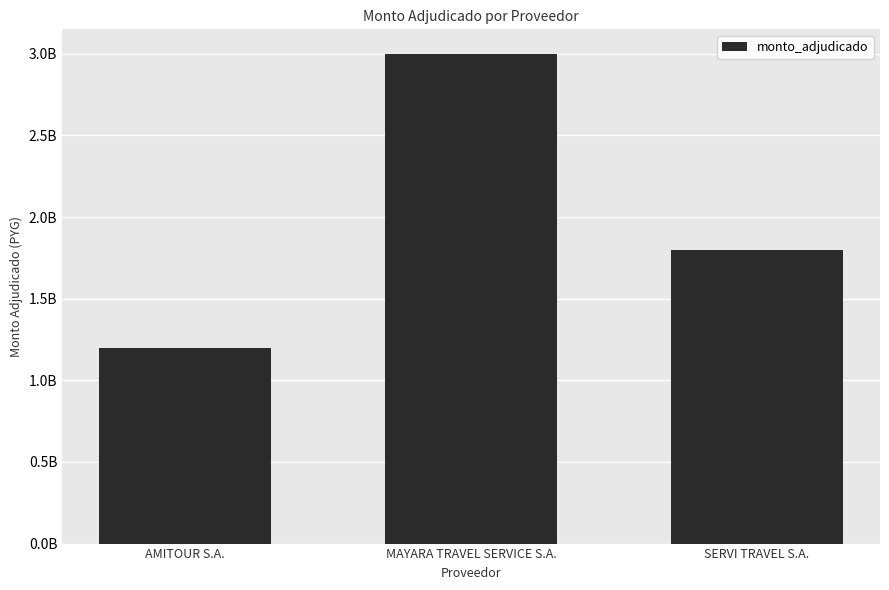

Does the chart contain any negative values?

No